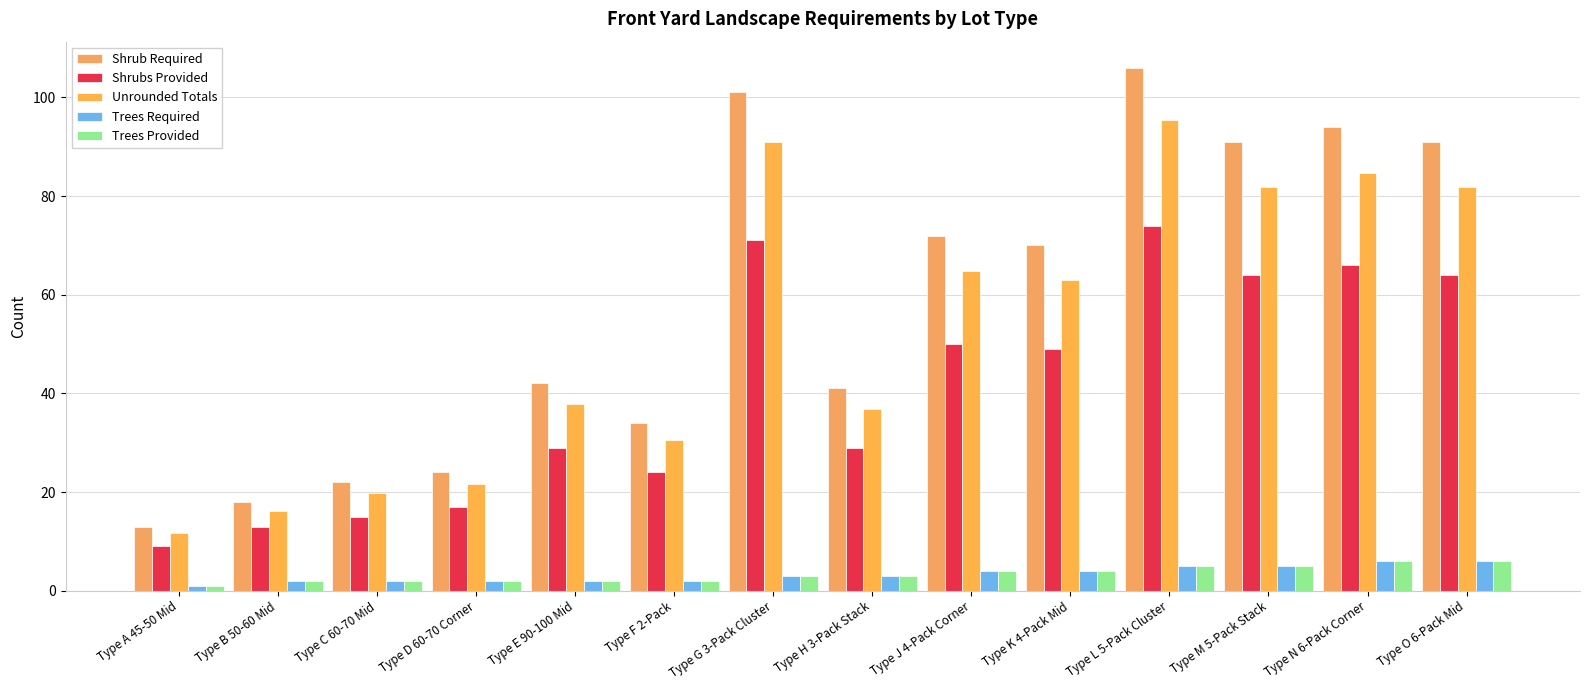

What is the sum of all Unrounded Totals values?

737.1